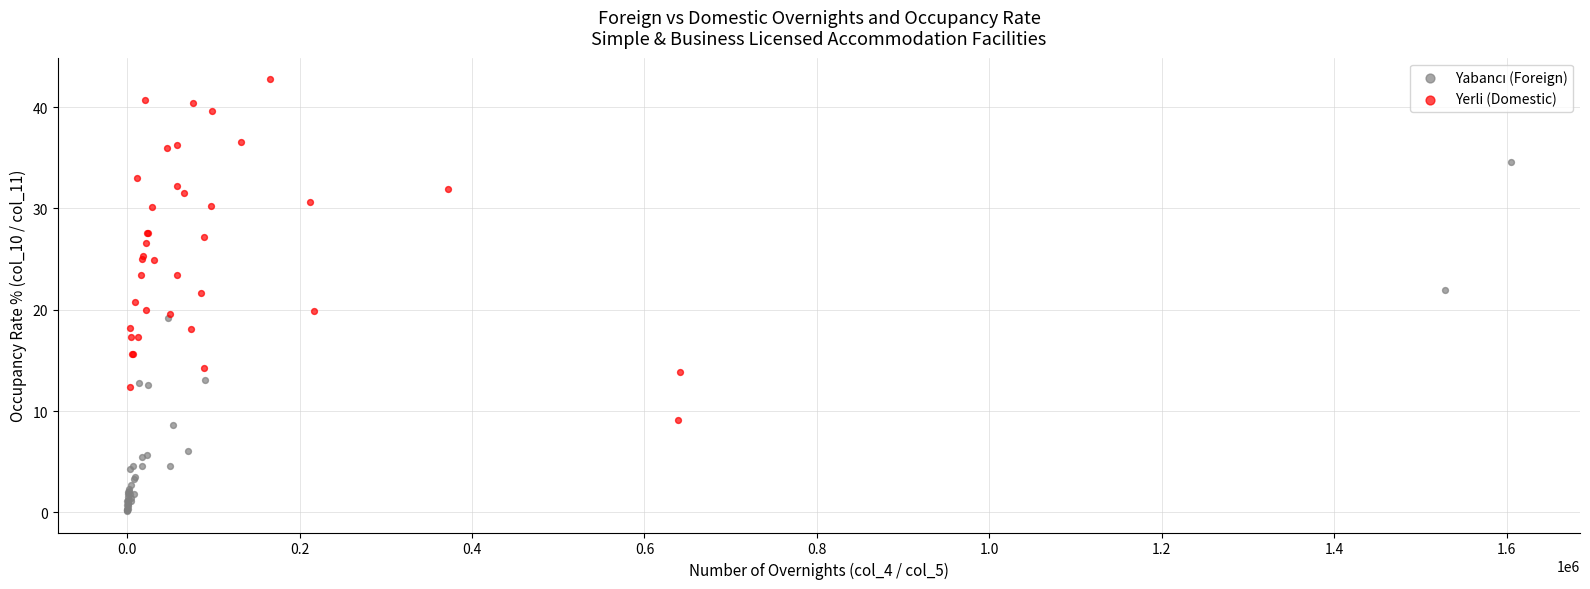

Which series contains the highest Y value?

Yerli (Domestic)